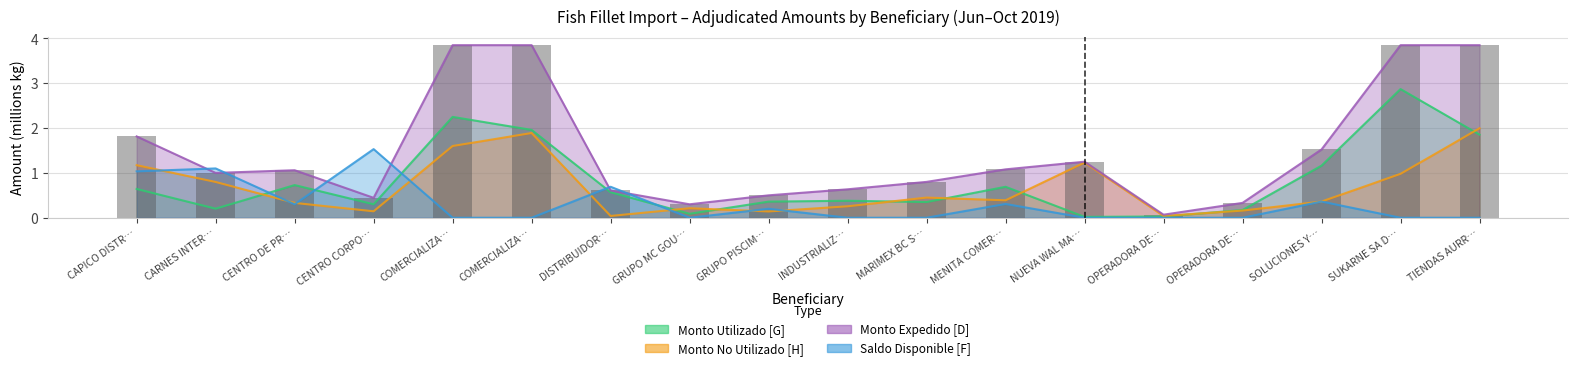

What position from the right is OPERADORA DE REYNOSA SA DE CV?

4